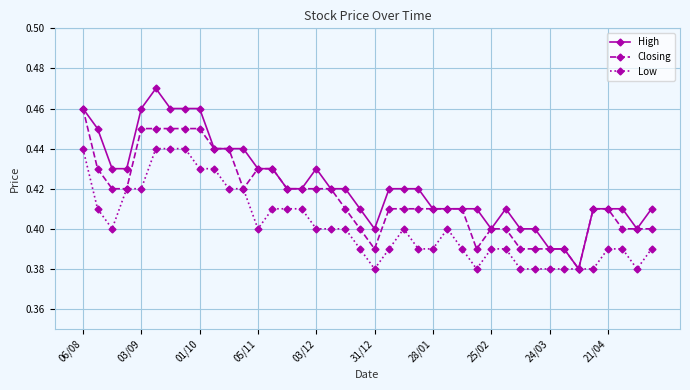

Which series has the largest range (max minus min)?

High